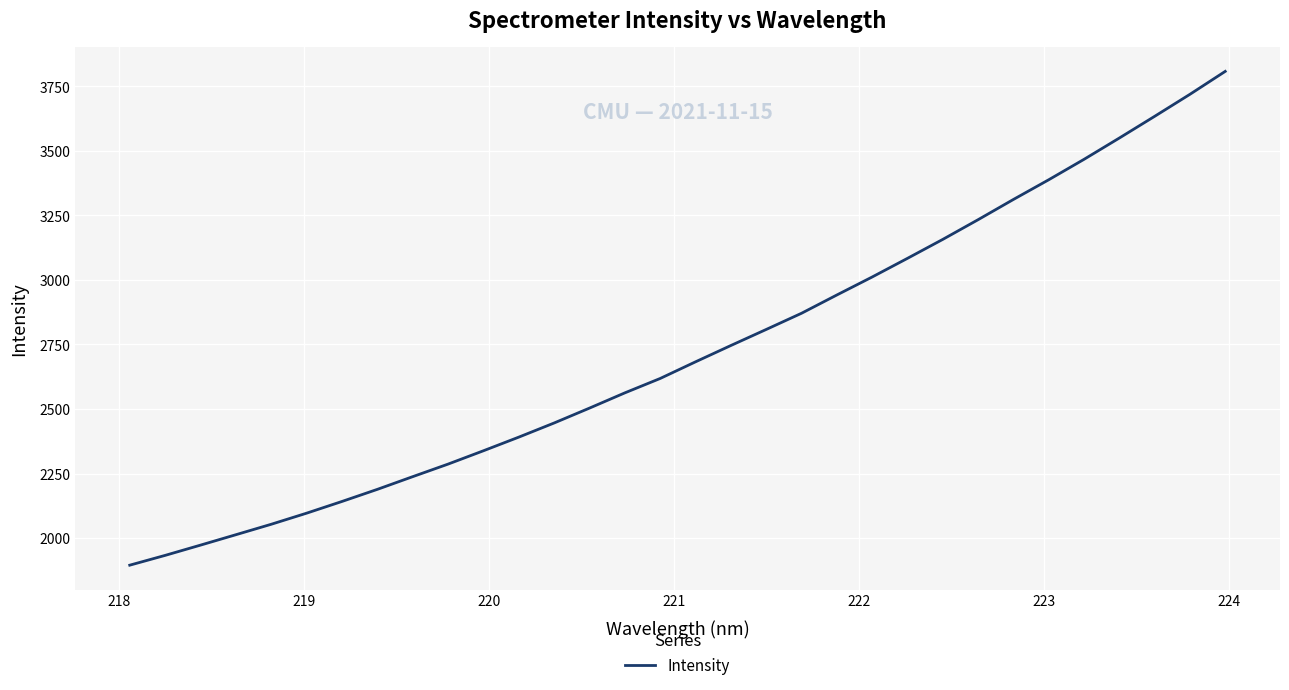

What is the maximum value shown in the chart?

3807.8